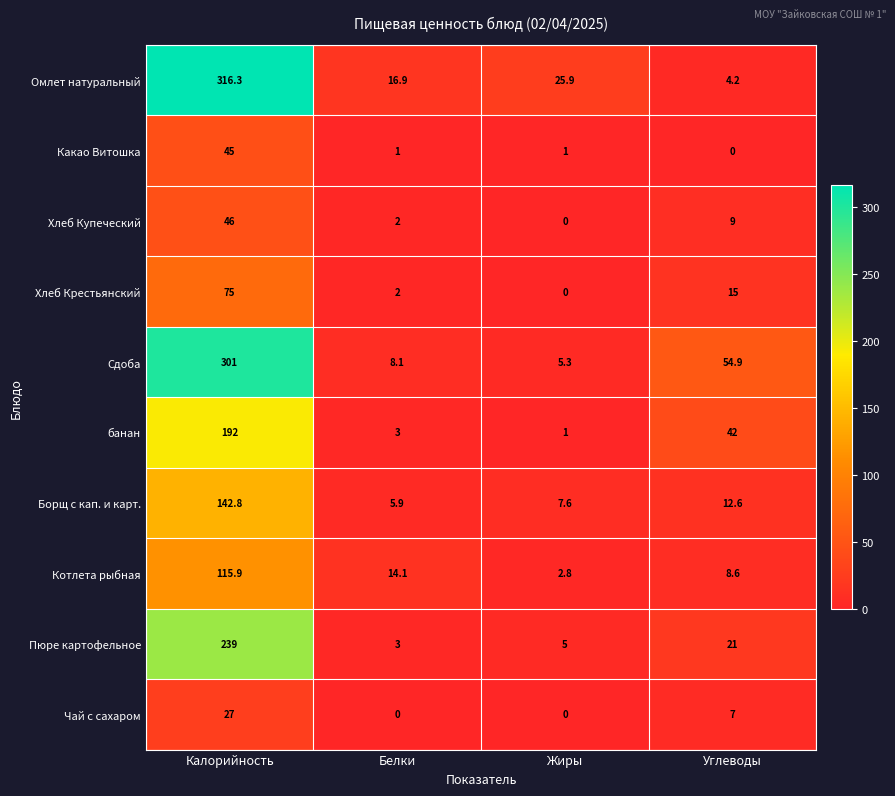

Which series has the largest range (max minus min)?

Омлет натуральный